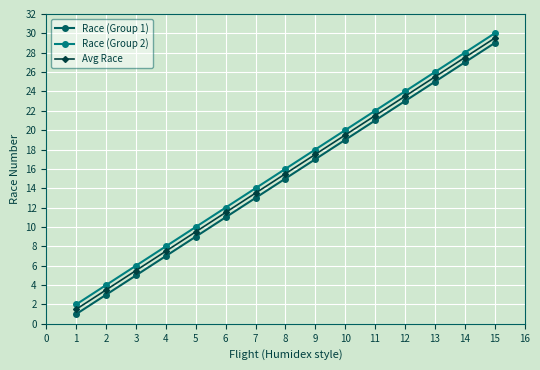

Is it true that Avg Race equals 5.5 at 3?

True